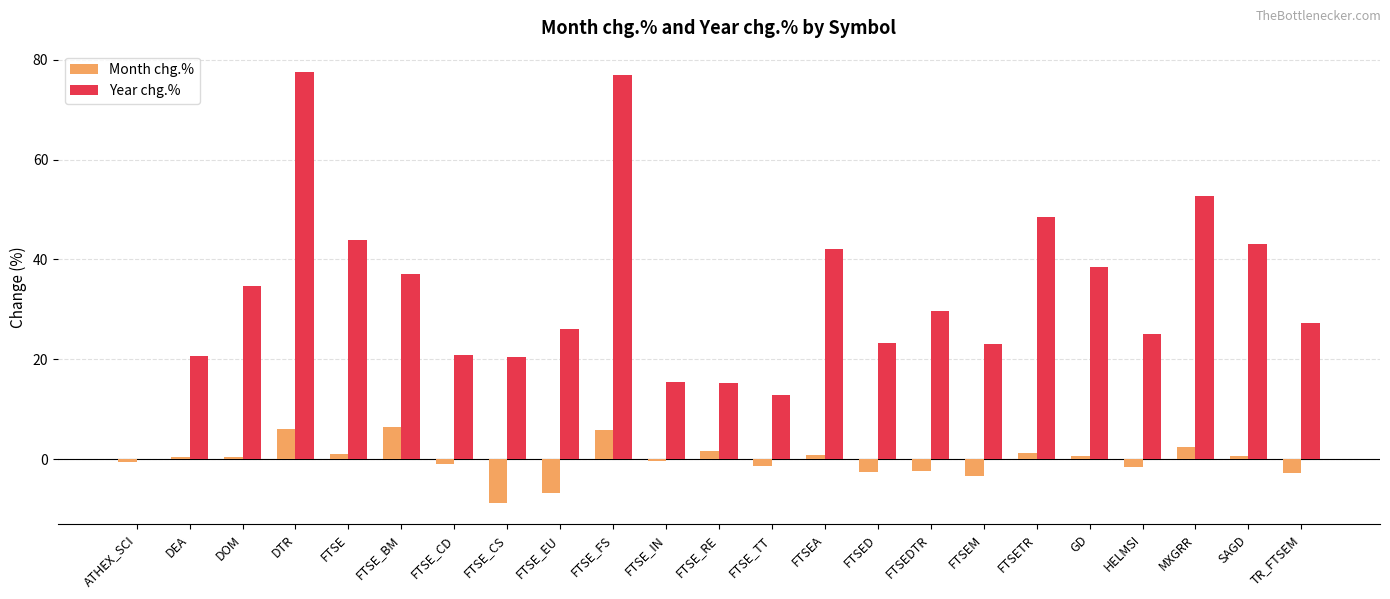

Where is Year chg.% nearest to the value 38?

GD